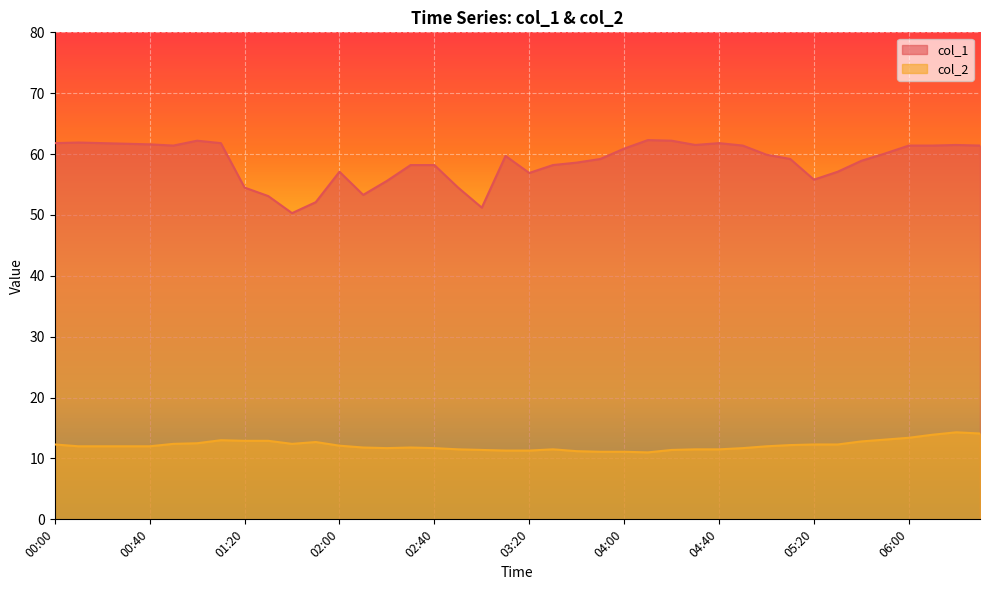

Where is the first local maximum for col_2?

01:10